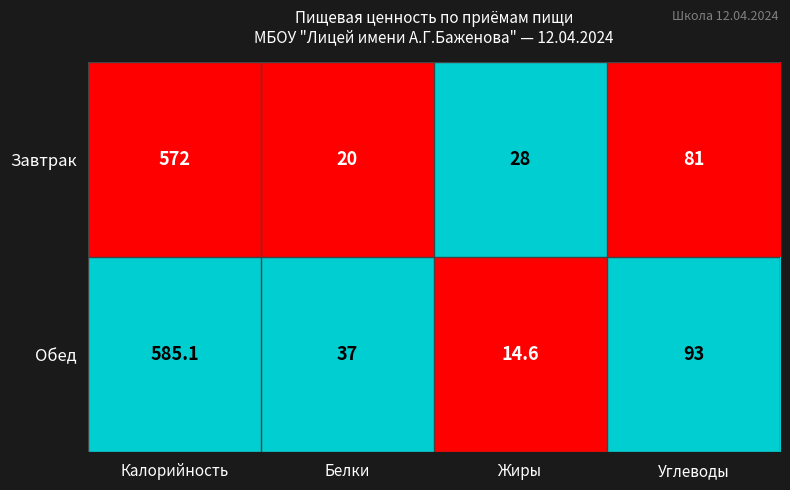

At which category is the sum across all series the highest?

Калорийность